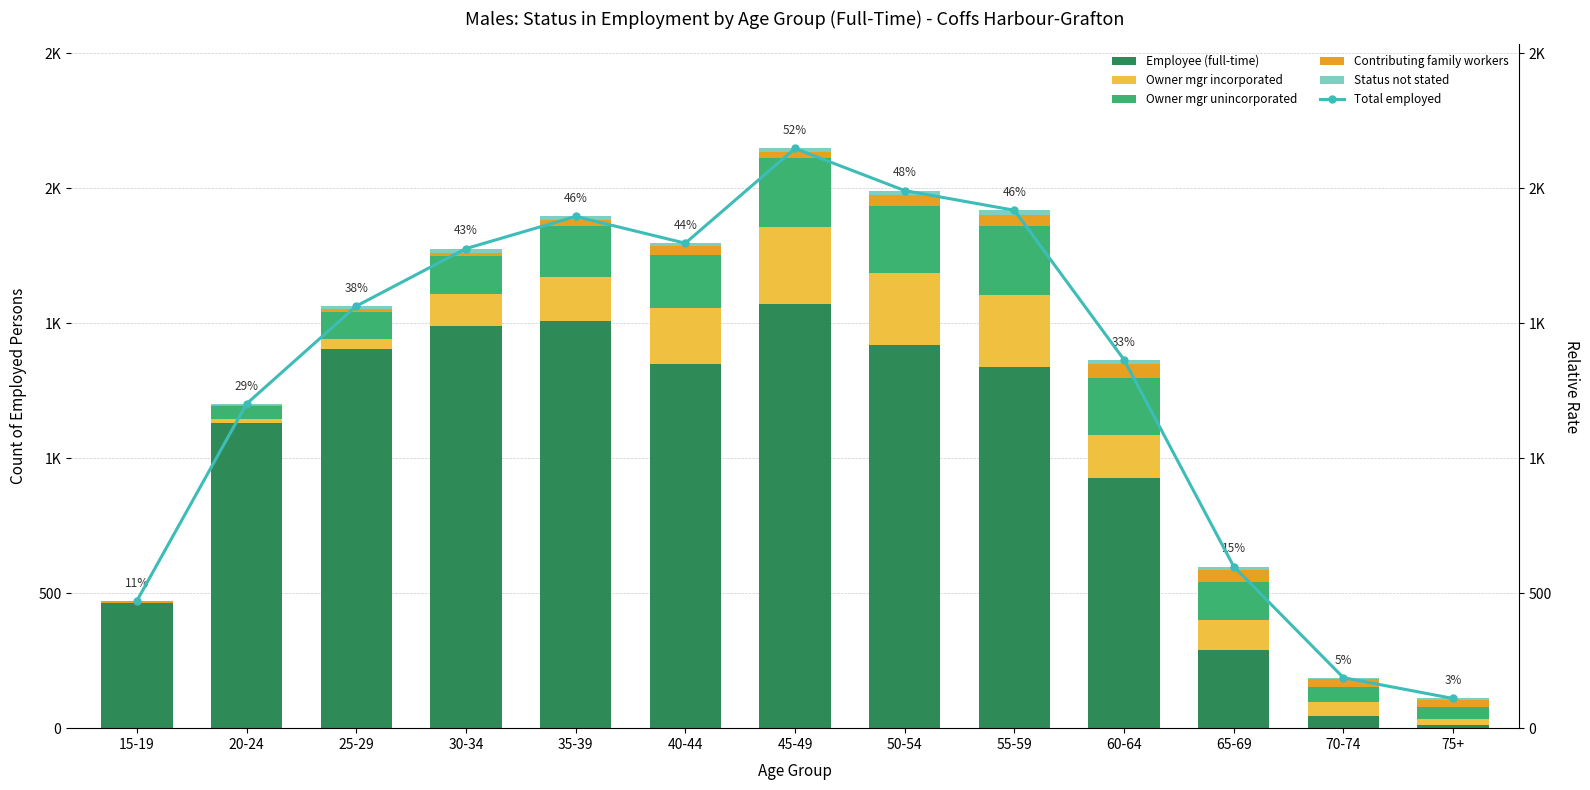

At which category does the chart reach its peak across all series?

45-49